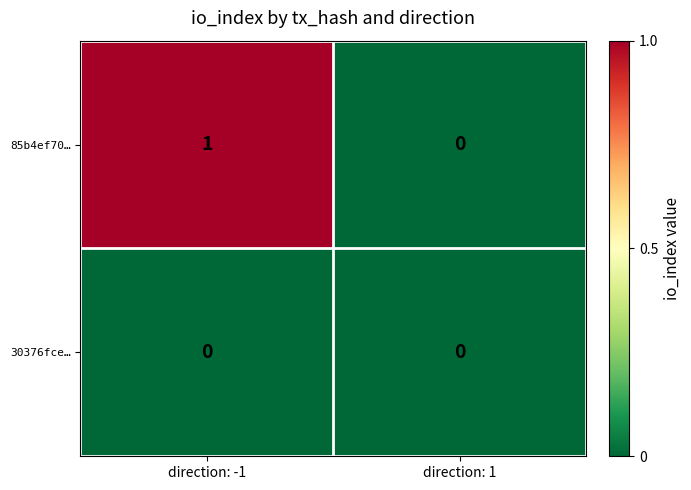

Which series changed the most between direction: -1 and direction: 1?

85b4ef70…